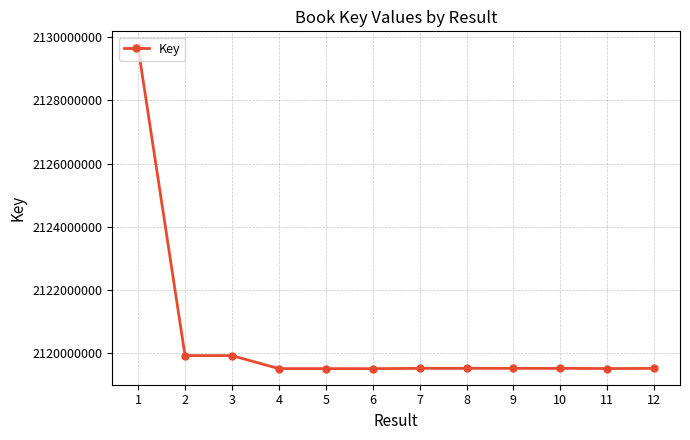

What is the difference between the maximum and minimum values?

10164524